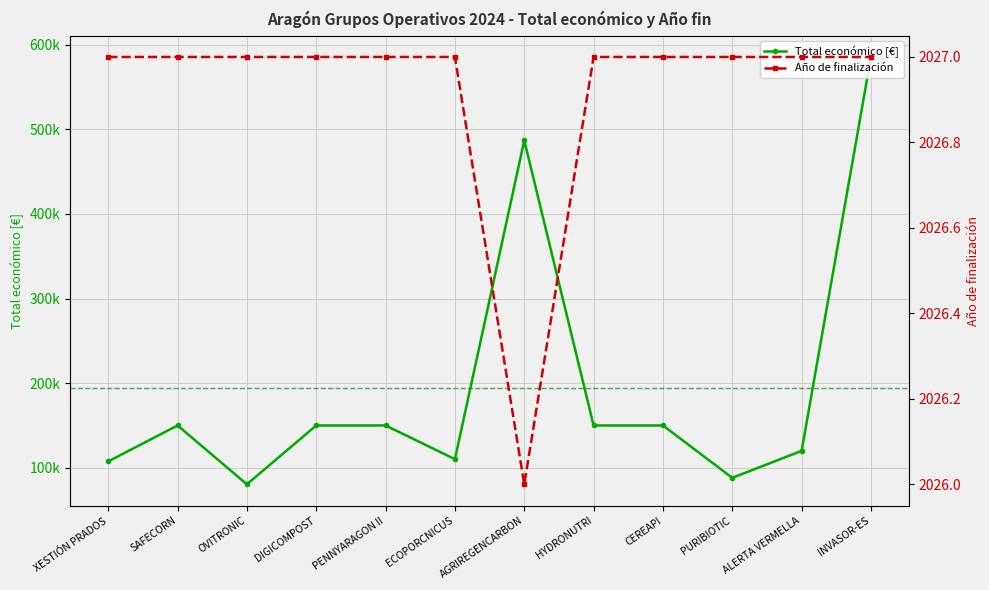

True or false: Año de finalización has a value of 2027 at CEREAPI.

True